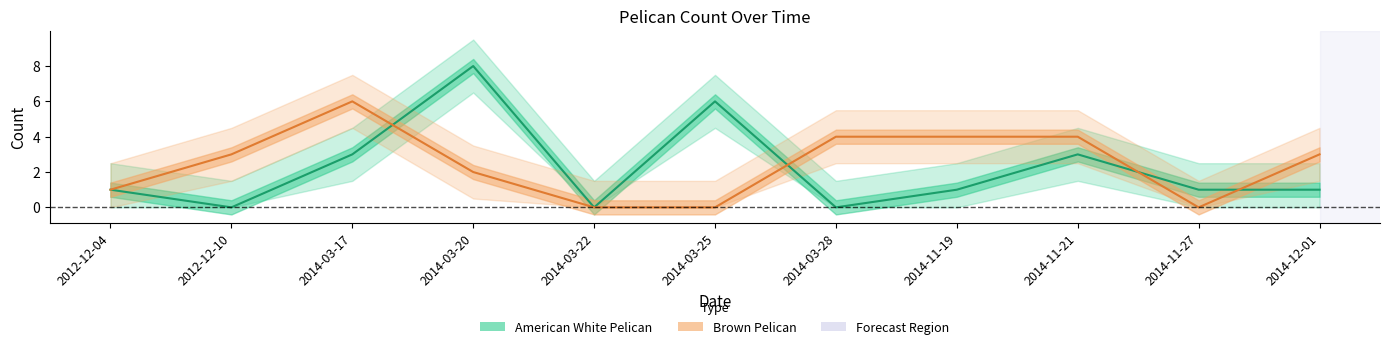

Which series has the largest range (max minus min)?

American White Pelican